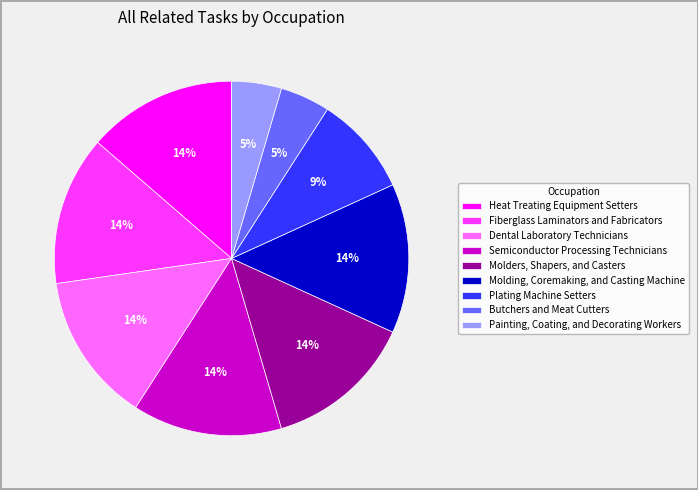

Does Molding, Coremaking, and Casting Machine account for over 50% of the chart?

No